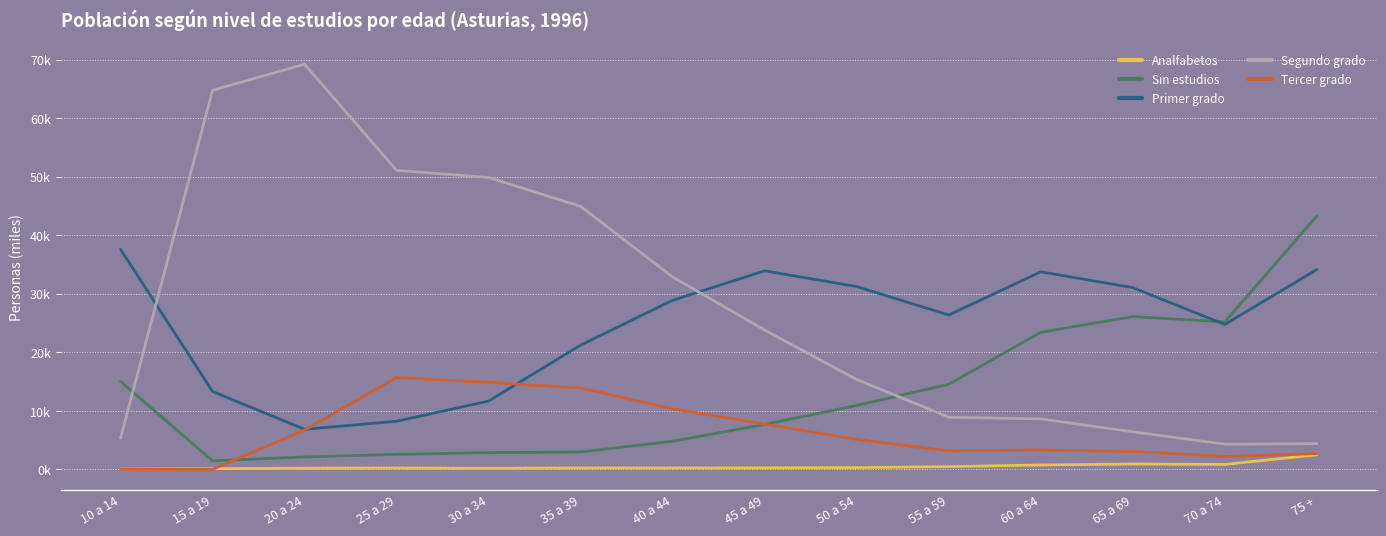

What is the difference between the maximum and second lowest values in the Primer grado series?

29.4